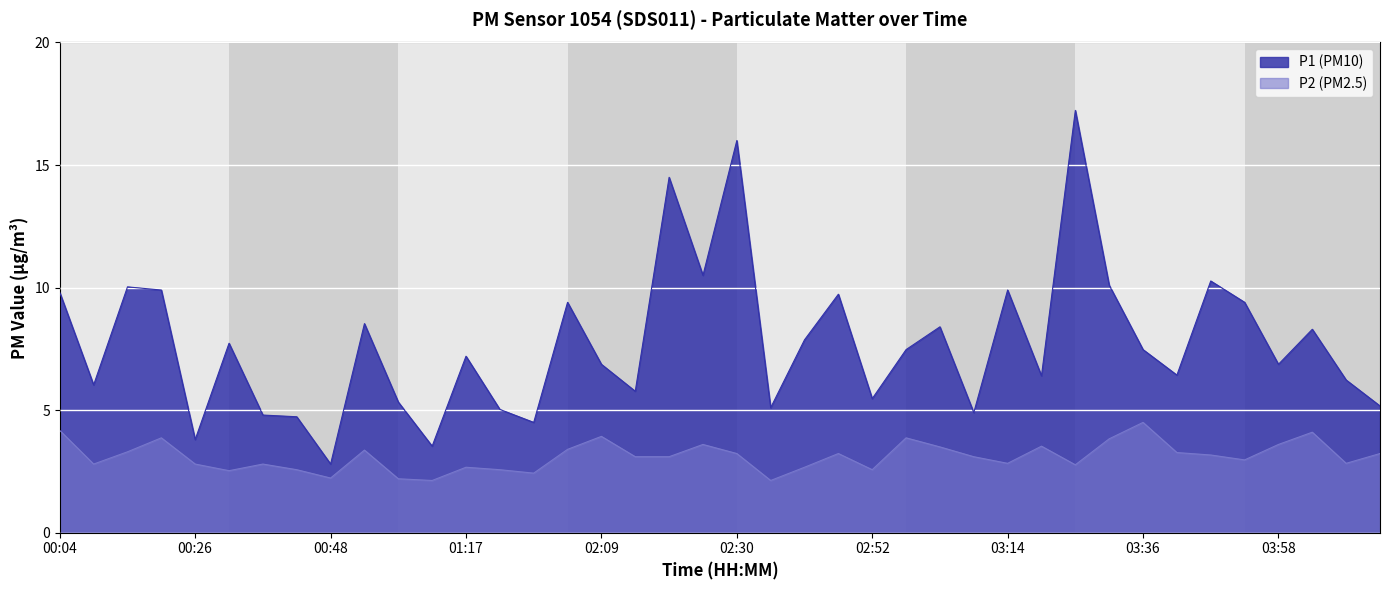

At which category does P2 reach its first local peak?

00:20